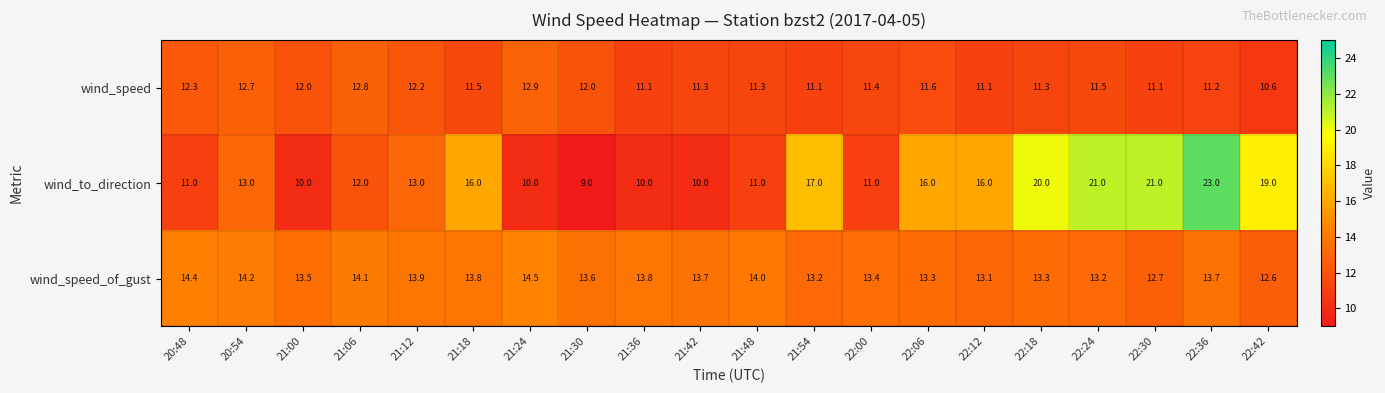

Which series changed the most between 20:54 and 21:54?

wind_to_direction